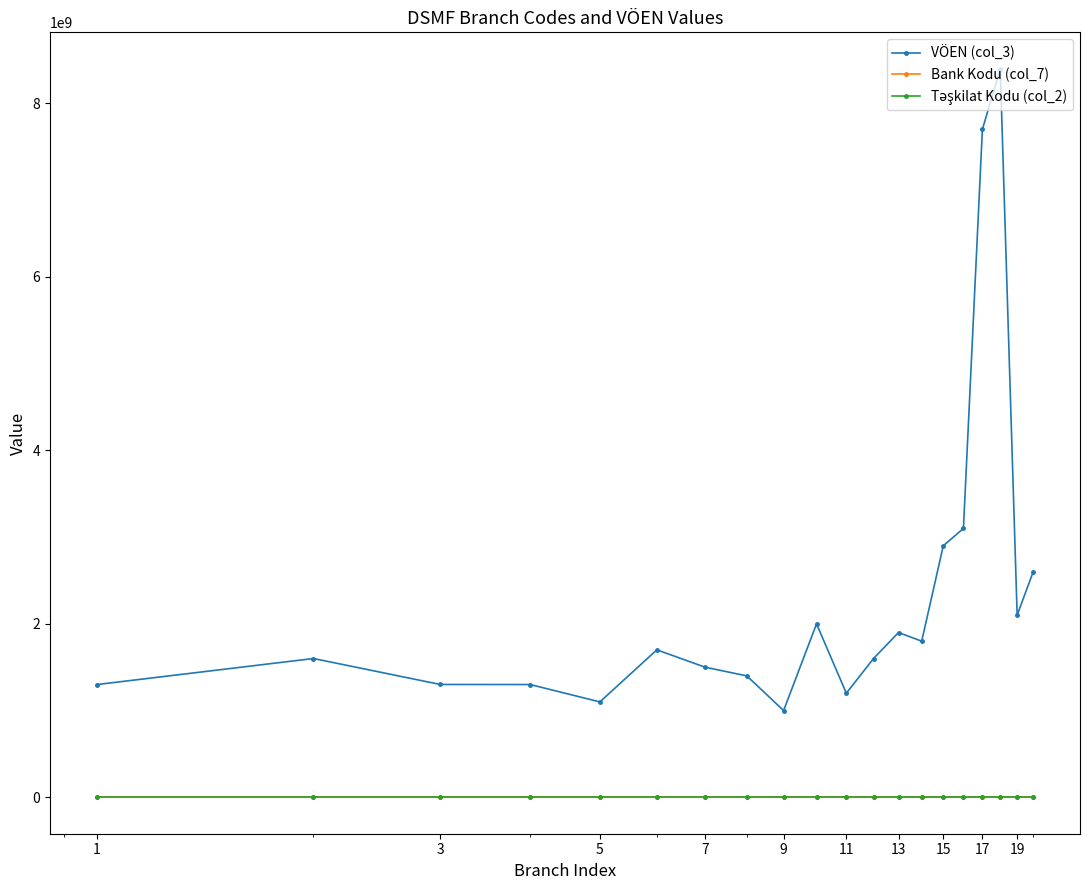

Which series has the largest total across all categories?

VÖEN (col_3)